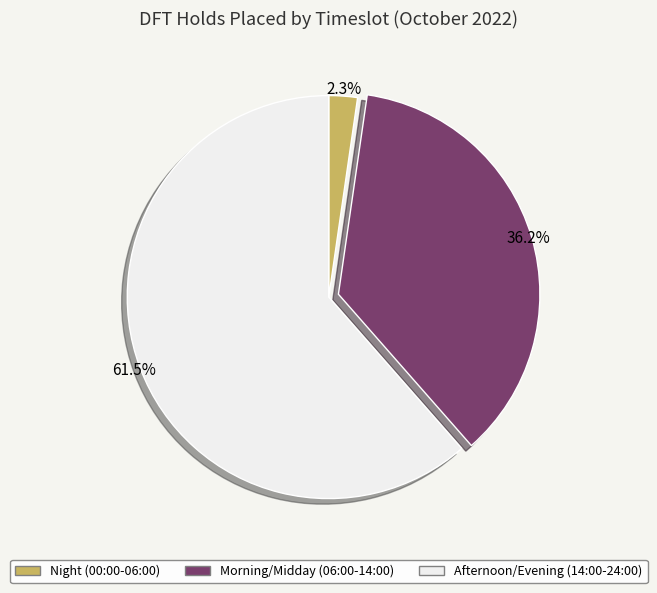

Do Night (00:00-06:00) and Morning/Midday (06:00-14:00) together represent more than half of the pie?

No